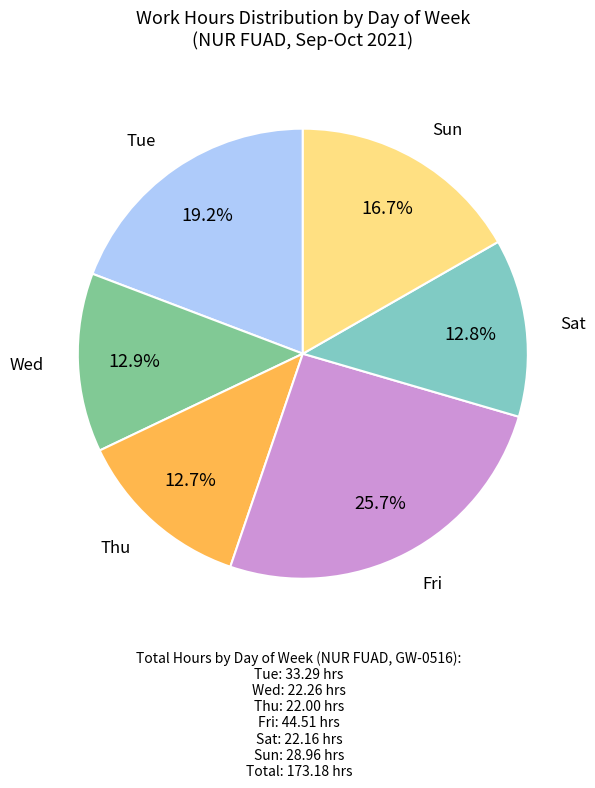

Is there a majority slice in this chart?

No